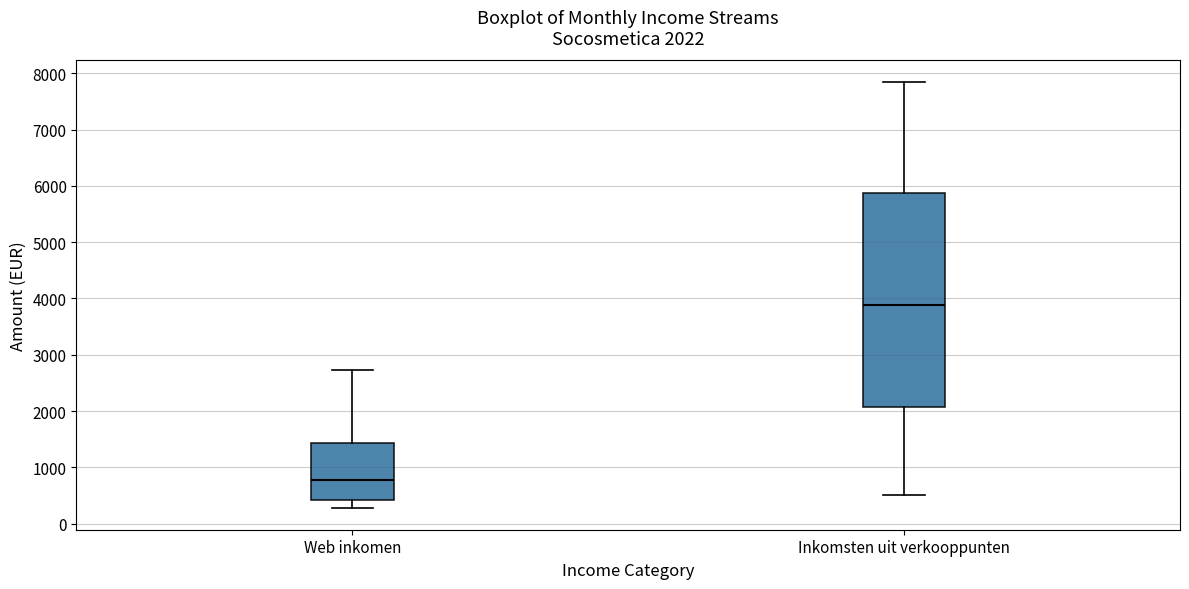

Comparing the boxes themselves (not the whiskers), which one is the tallest?

Inkomsten uit verkooppunten